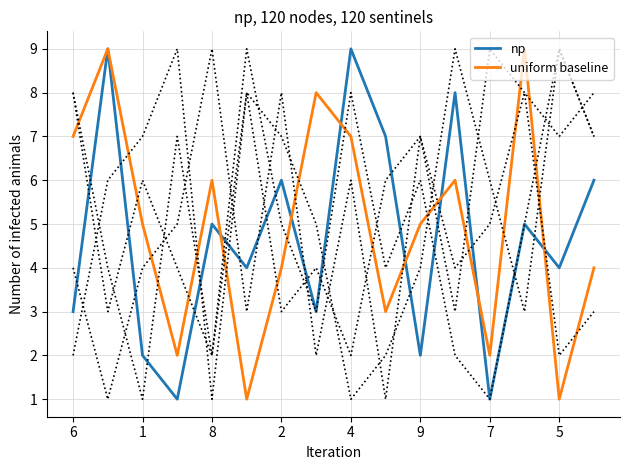

Does the chart have visible grid lines?

Yes